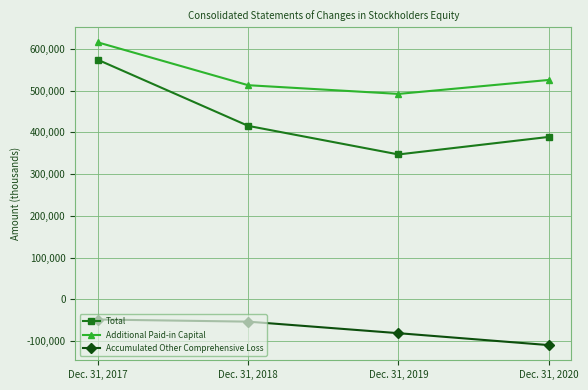

What is the value of the Accumulated Other Comprehensive Loss point at the 1st from the left?

-48083